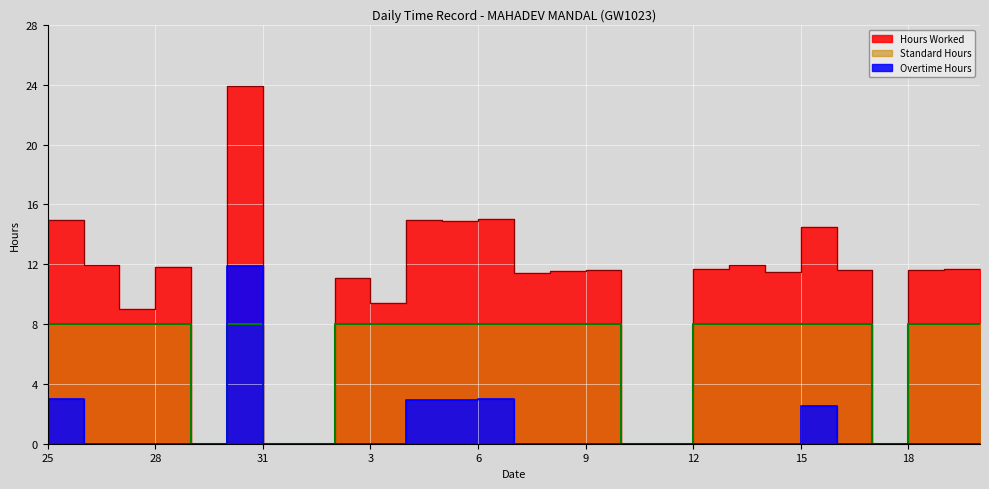

True or false: Hours Worked has more than 1 points higher than both neighbors.

True